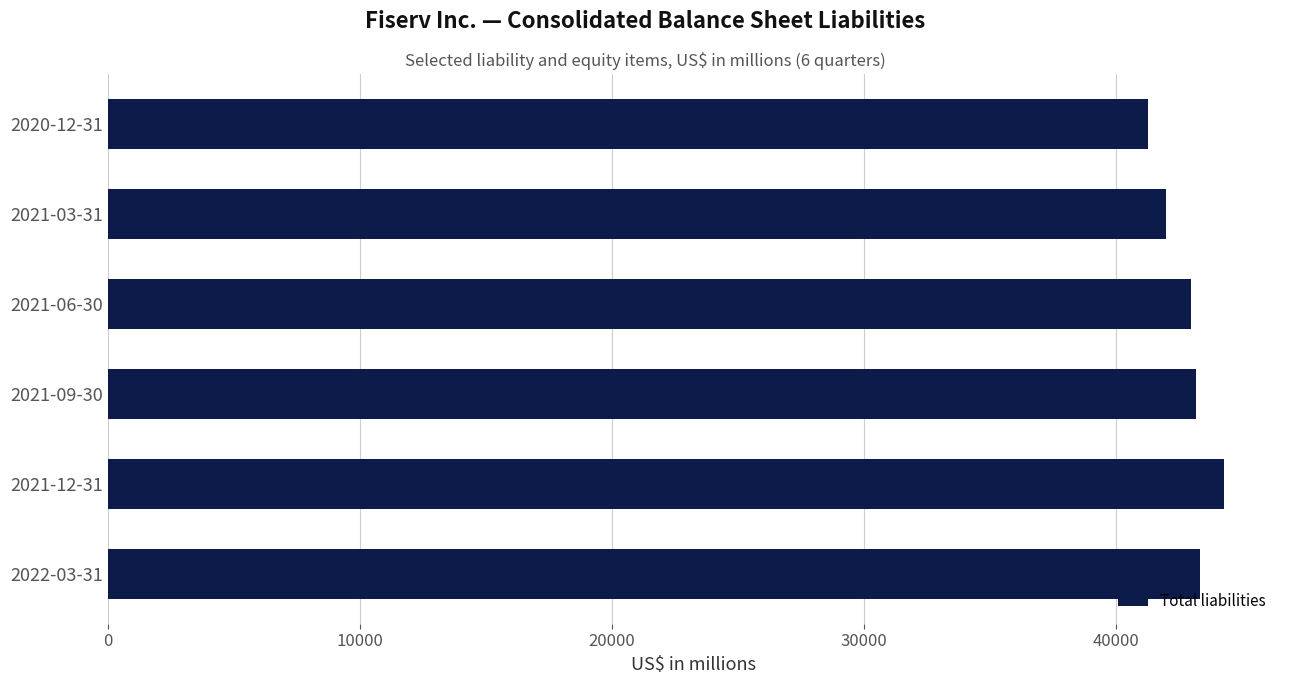

What is the smallest value displayed?

41290